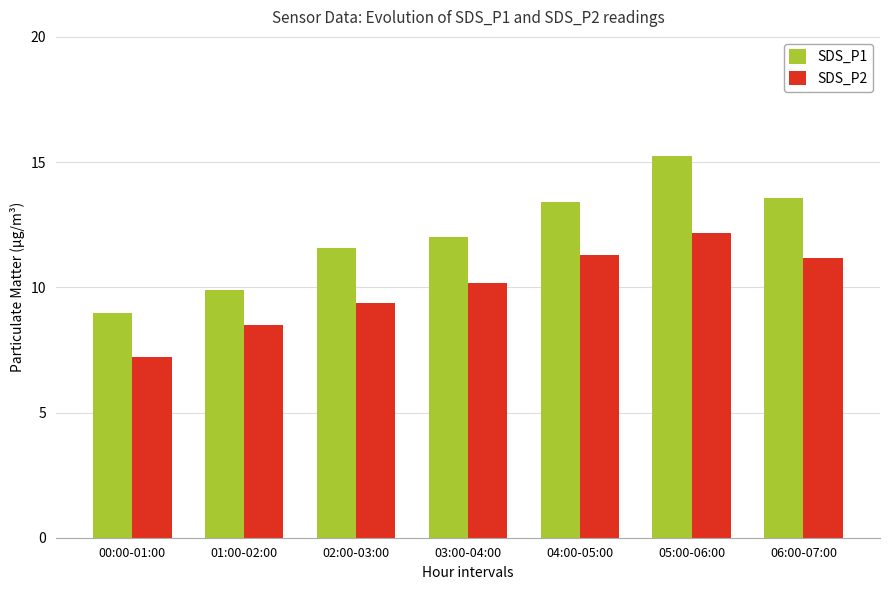

True or false: SDS_P2 has a value of 8.5 at 01:00-02:00.

True